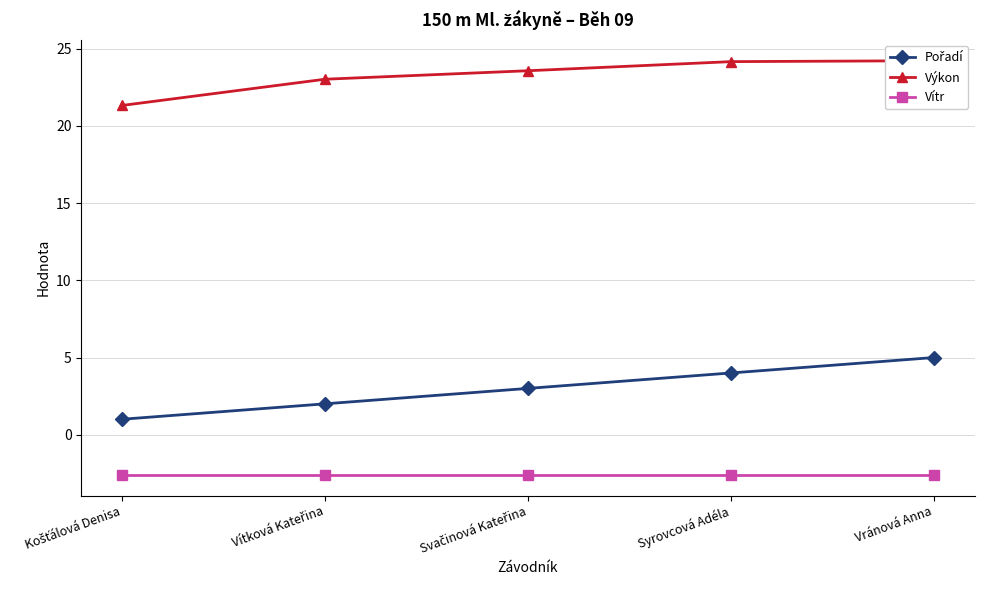

What is the highest value of the Vítr series?

-2.6